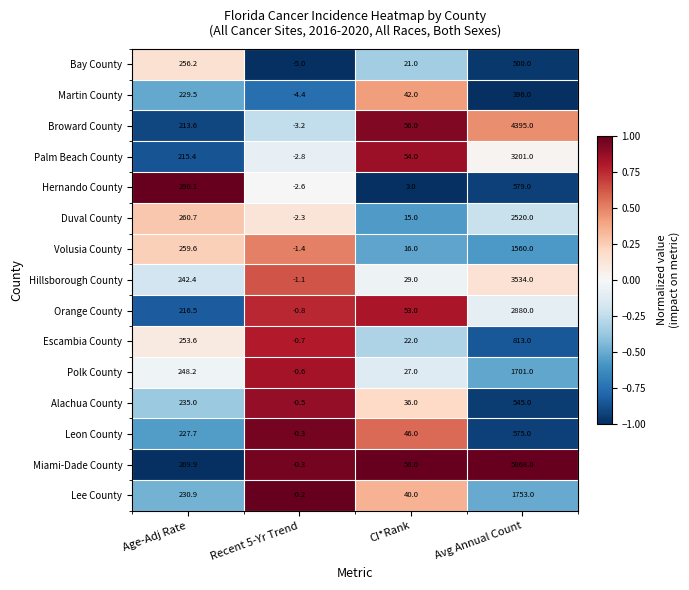

How many distinct data groups are displayed?

15